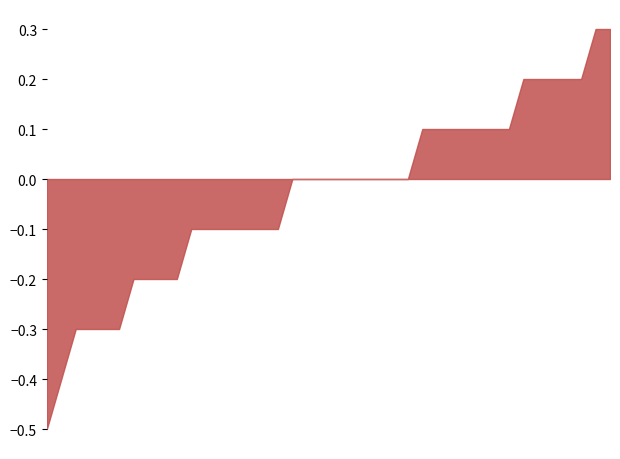

What is the smallest value displayed?

-0.5